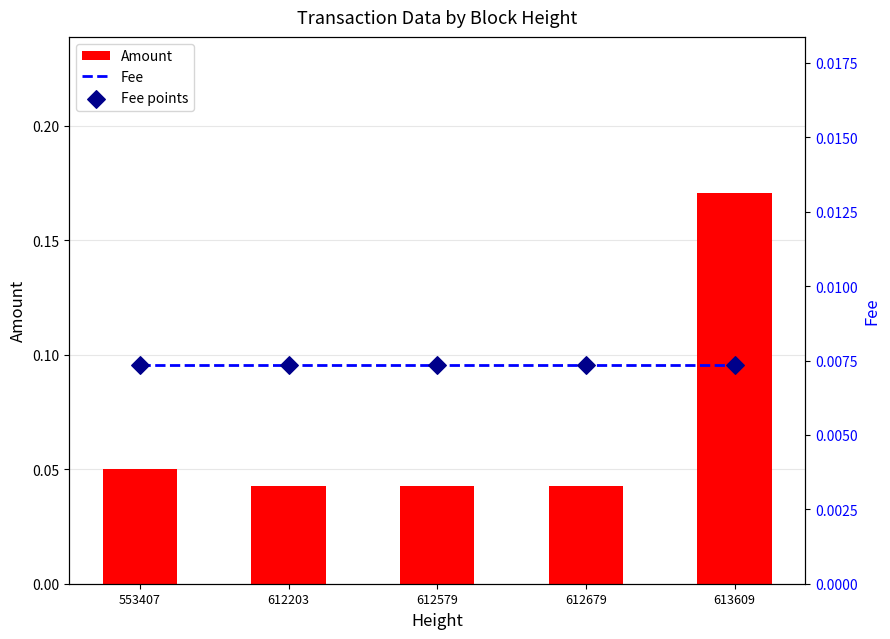

Which series has the largest total across all categories?

Amount